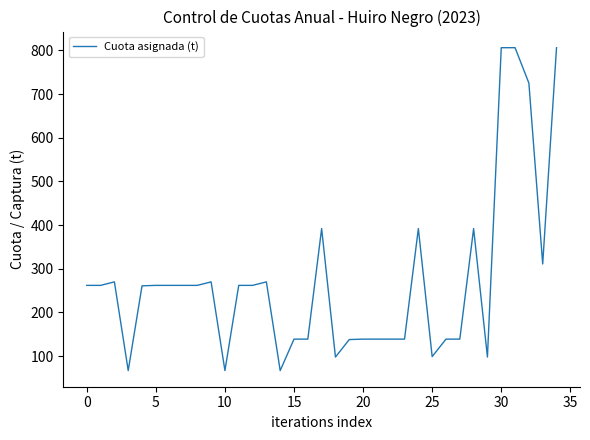

True or false: the data has more than 0 interior local peaks.

True